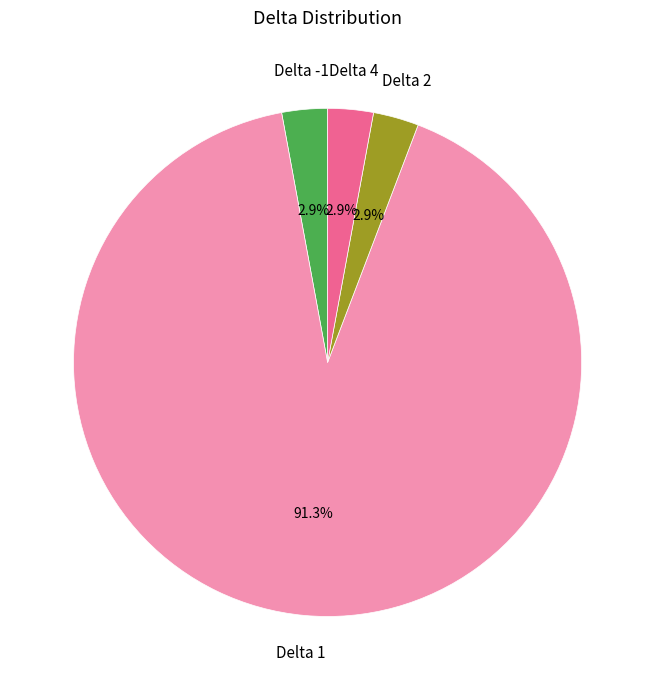

What is the ratio of the value at Delta 1 to the value at Delta 4?

31.5